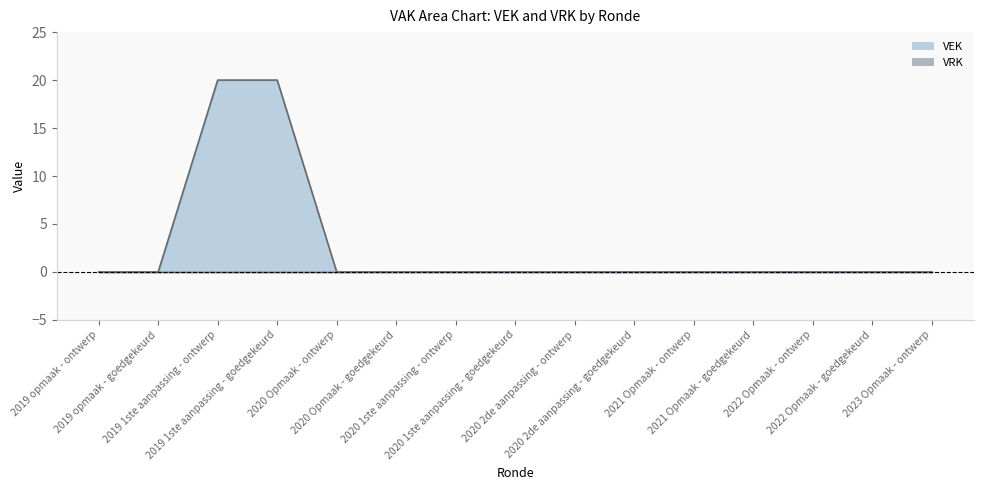

Which has a higher value, 2020 Opmaak - goedgekeurd or 2019 1ste aanpassing - ontwerp?

2019 1ste aanpassing - ontwerp